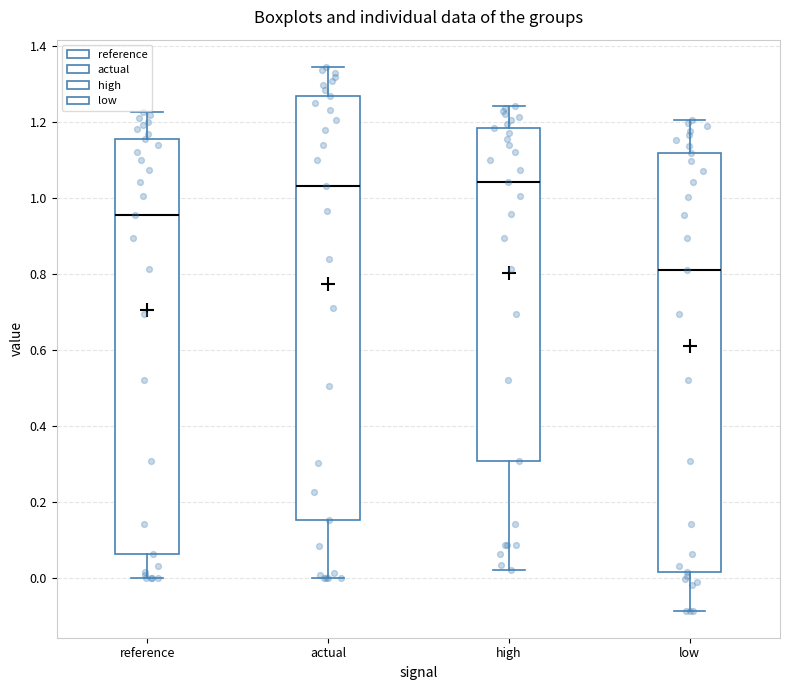

Where does the upper whisker of the box for reference end on the y-axis? The values are not printed on the chart, so give them approximately, as read against the axis.

1.22